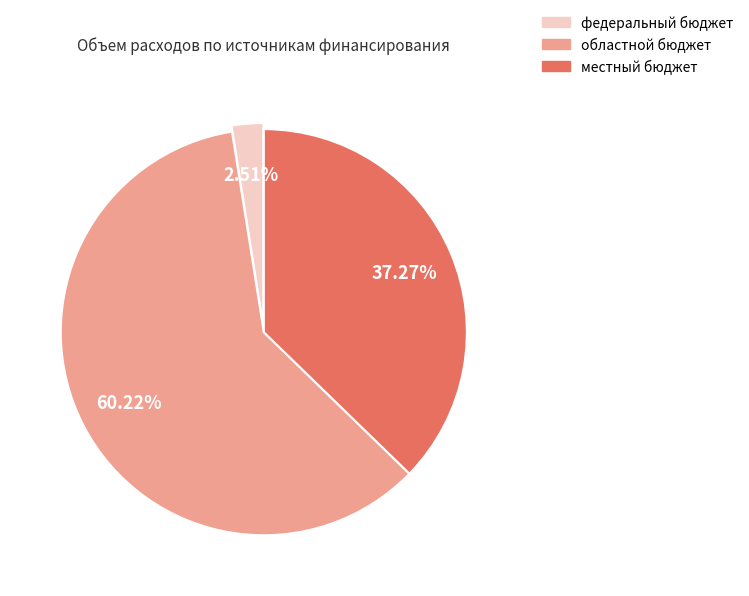

Does any single category account for the majority?

Yes